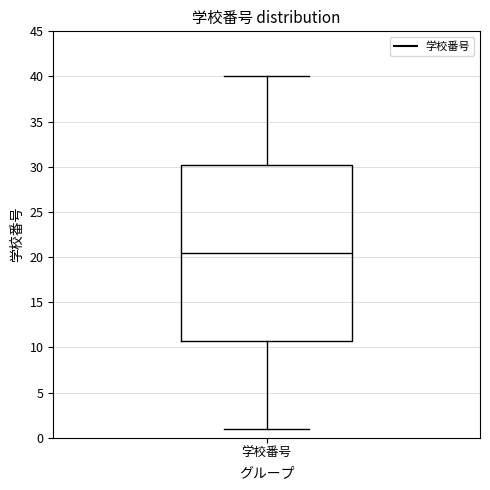

Transcribe this box plot: give where the median line is, the range the box spans, and where the two whiskers end, as read against the y-axis. The values are not printed on the chart, so give them approximately, as read against the axis.

median 20.5, box 11.0 to 30.5, whiskers 1.0 to 40.0